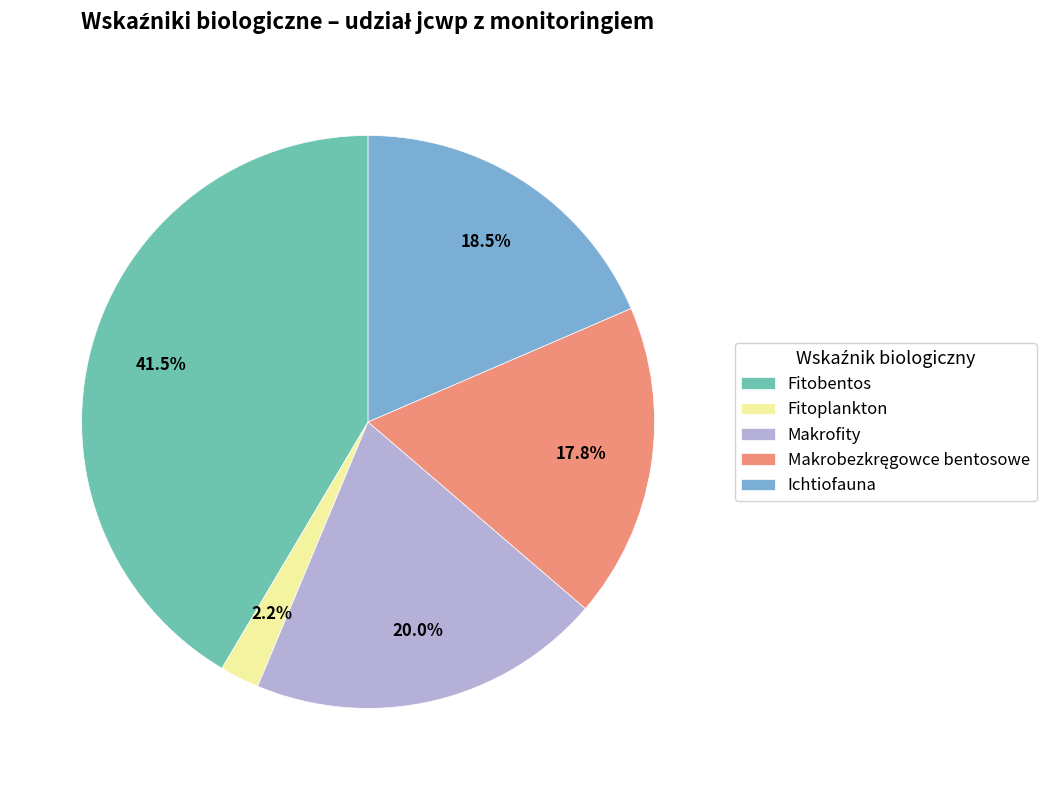

To the nearest percent, what is the difference between the Makrofity and Fitoplankton slice percentages?

18%